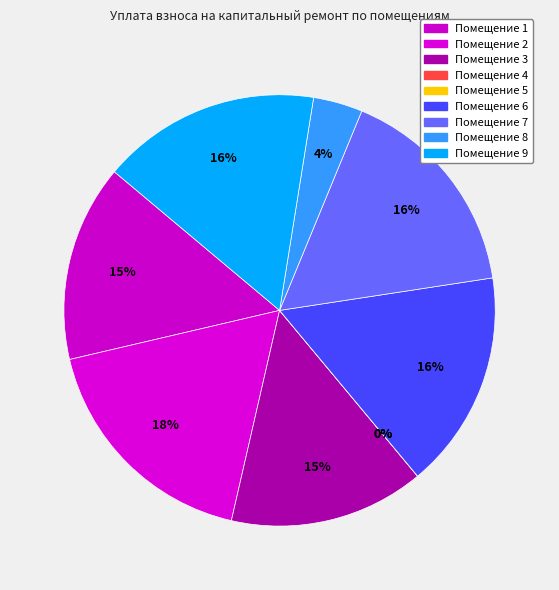

Rank the categories by value from highest to lowest.

2, 9, 6, 7, 1, 3, 8, 4, 5